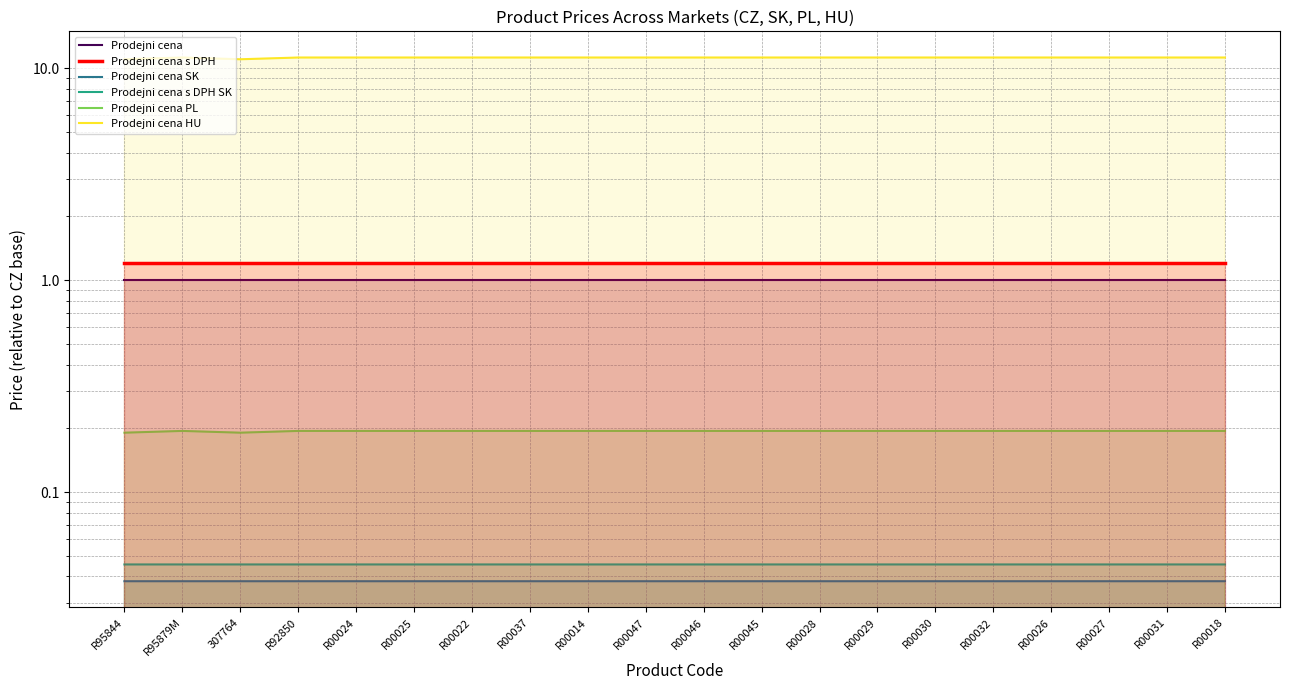

Reading left to right, transcribe all the data shown in this chart.

Prodejni cena: 1.0	1.0	1.0	1.0	1.0	1.0	1.0	1.0	1.0	1.0	1.0	1.0	1.0	1.0	1.0	1.0	1.0	1.0	1.0	1.0
Prodejni cena s DPH: 1.2	1.2	1.2	1.2	1.2	1.2	1.2	1.2	1.2	1.2	1.2	1.2	1.2	1.2	1.2	1.2	1.2	1.2	1.2	1.2
Prodejni cena SK: 0.0	0.0	0.0	0.0	0.0	0.0	0.0	0.0	0.0	0.0	0.0	0.0	0.0	0.0	0.0	0.0	0.0	0.0	0.0	0.0
Prodejni cena s DPH SK: 0.0	0.0	0.0	0.0	0.0	0.0	0.0	0.0	0.0	0.0	0.0	0.0	0.0	0.0	0.0	0.0	0.0	0.0	0.0	0.0
Prodejni cena PL: 0.2	0.2	0.2	0.2	0.2	0.2	0.2	0.2	0.2	0.2	0.2	0.2	0.2	0.2	0.2	0.2	0.2	0.2	0.2	0.2
Prodejni cena HU: 11.0	11.2	11.0	11.2	11.2	11.2	11.2	11.2	11.2	11.2	11.2	11.2	11.2	11.2	11.2	11.2	11.2	11.2	11.2	11.2